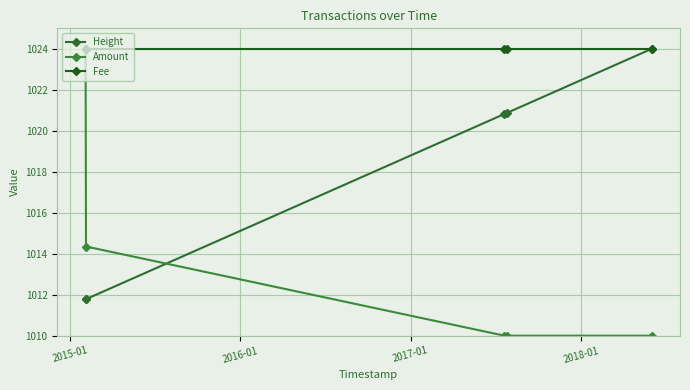

How many lines are shown in the chart?

3